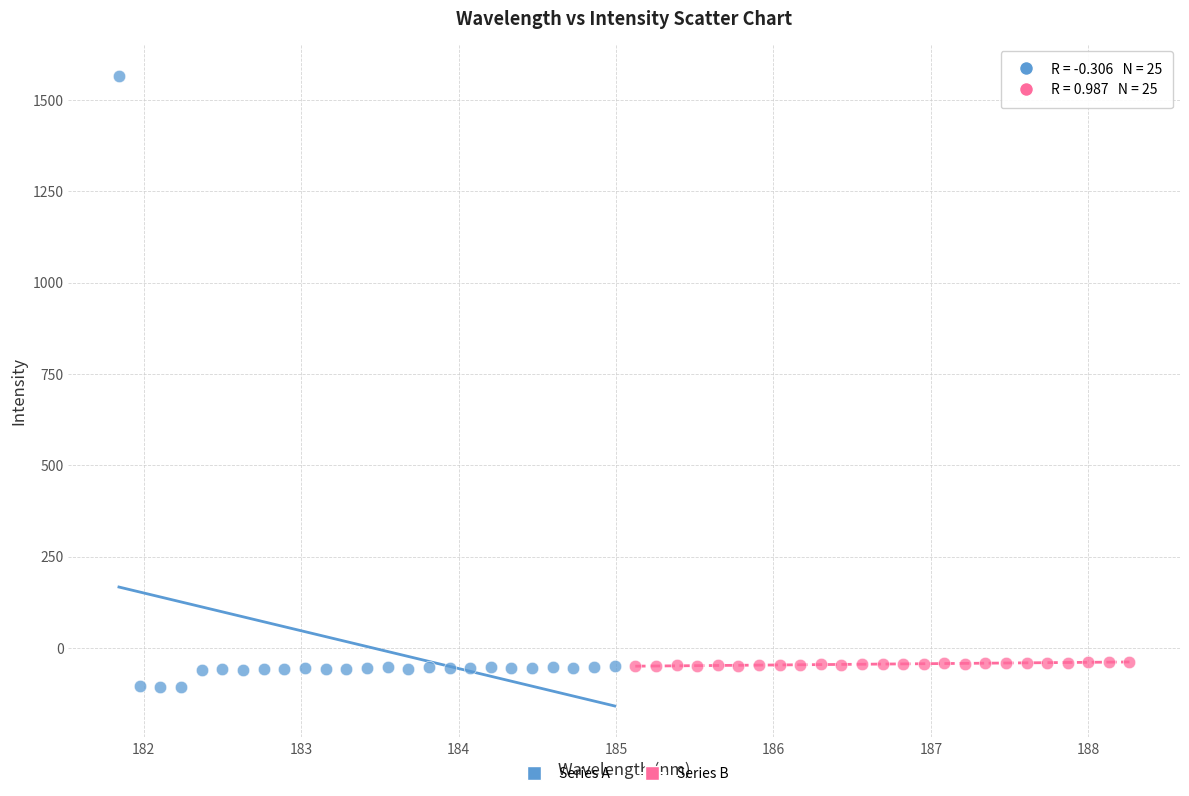

Which series has the largest Y range (max minus min)?

Series A